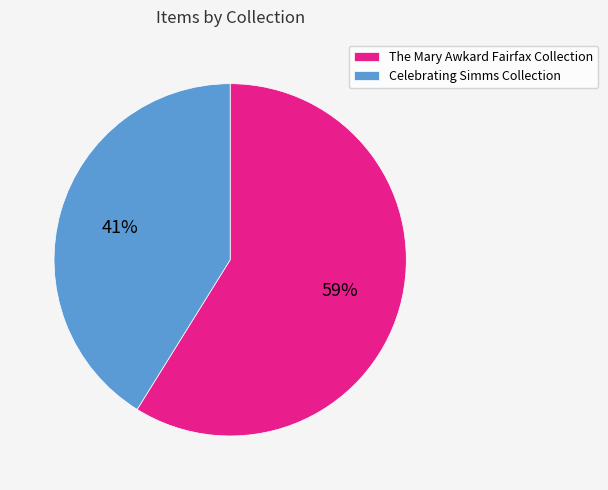

To the nearest percent, what is the difference between the The Mary Awkard Fairfax Collection and Celebrating Simms Collection slice percentages?

18%